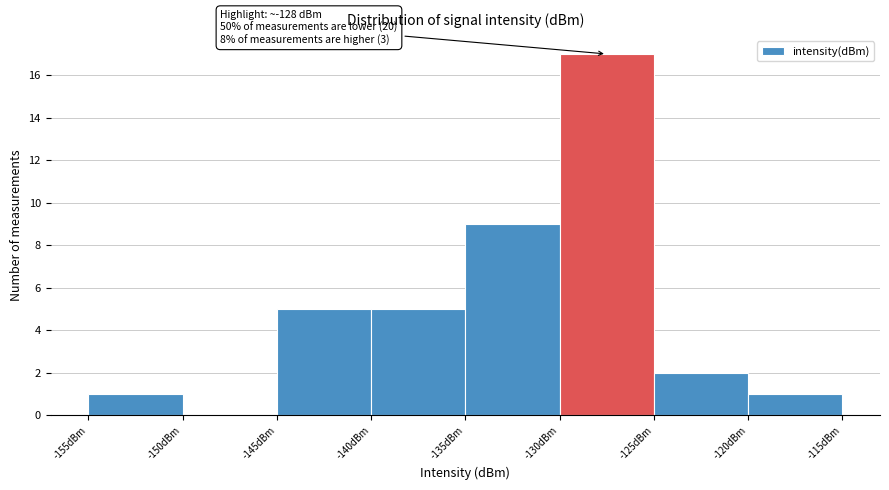

Over which range of the x-axis is the bar tallest?

-130 to -125